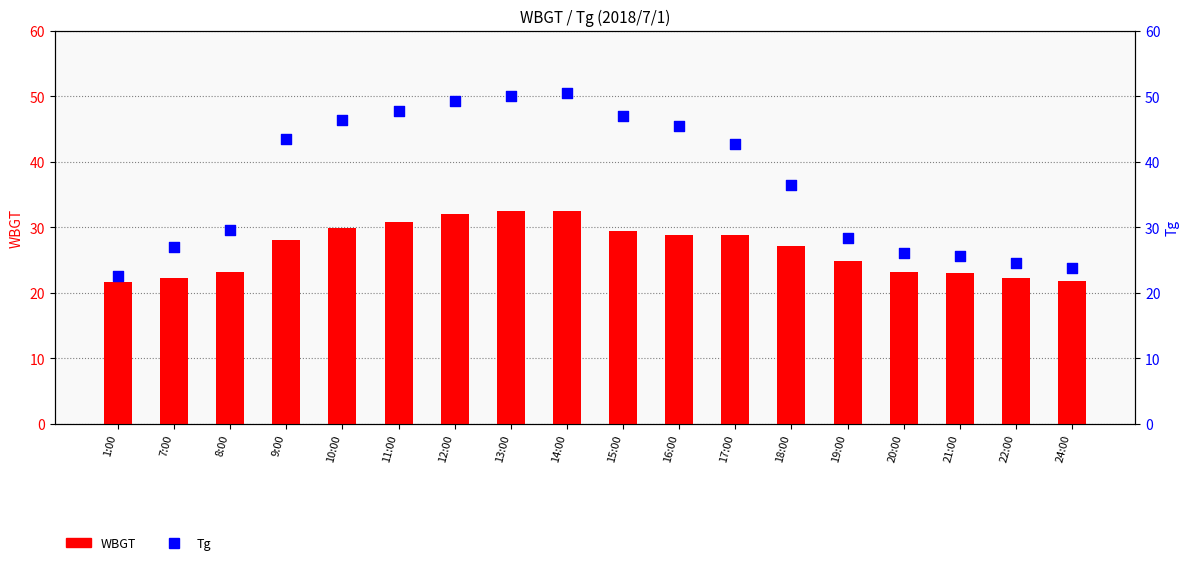

At which category is the sum across all series the highest?

14:00